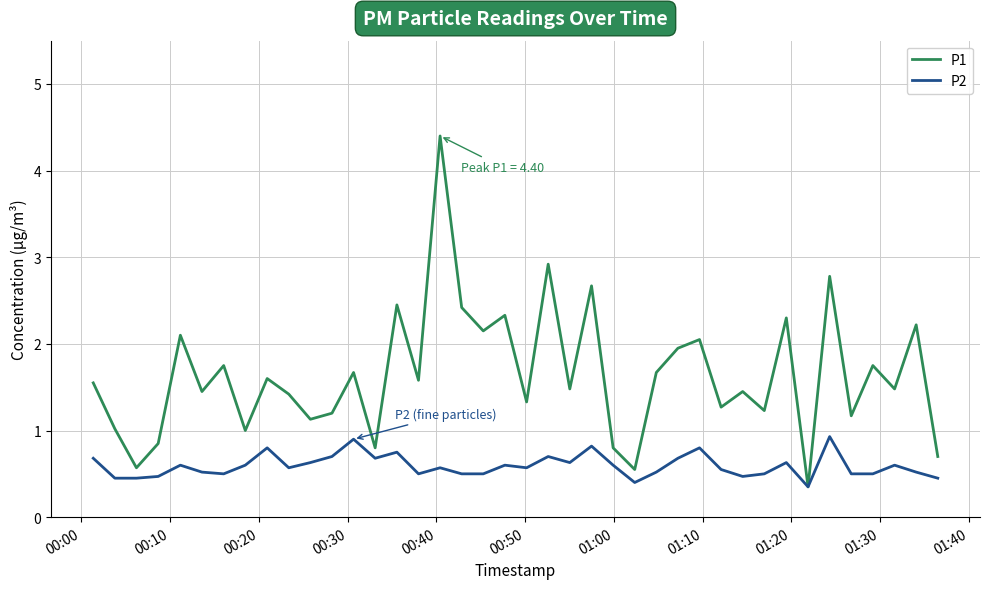

List the series in order of their overall mean, highest first.

P1, P2